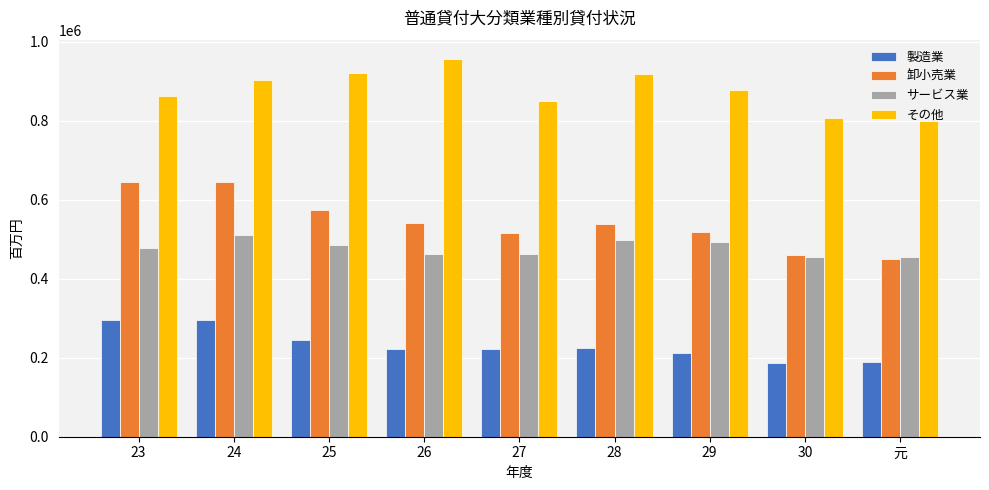

At 23, list the series in order from smallest to largest.

製造業, サービス業, 卸小売業, その他